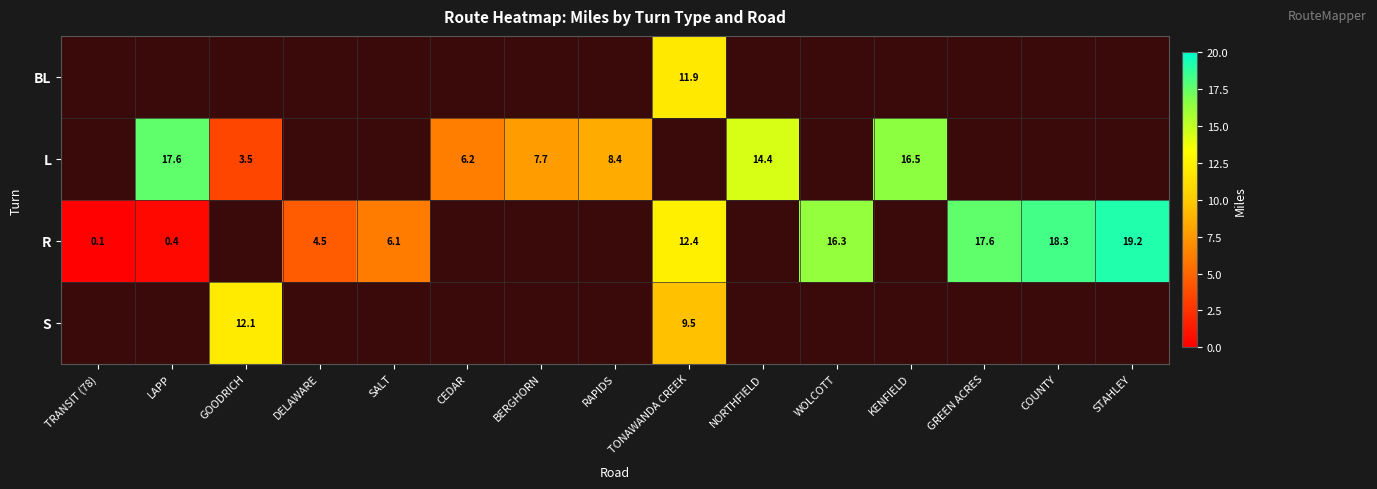

What is the smallest value displayed?

0.1